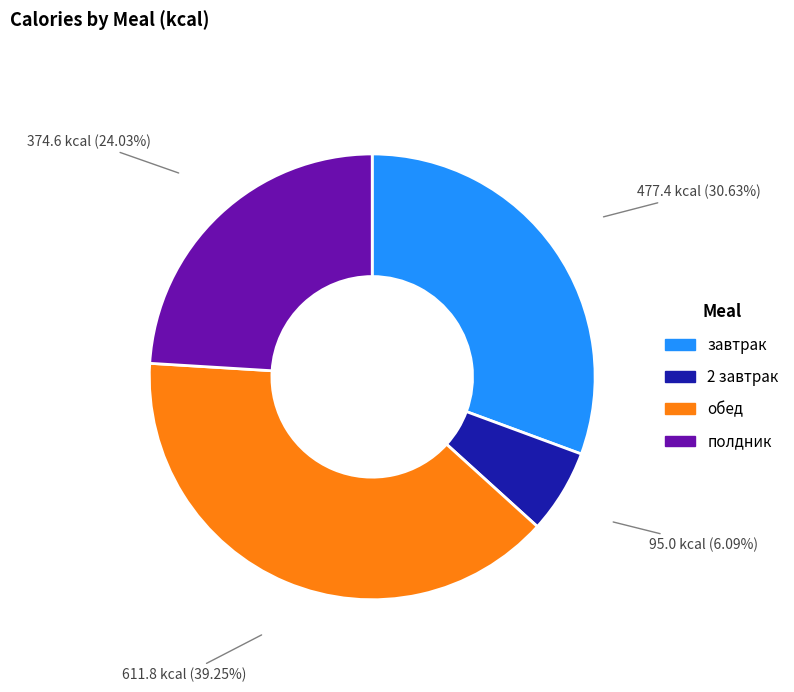

Which slice is the largest?

обед